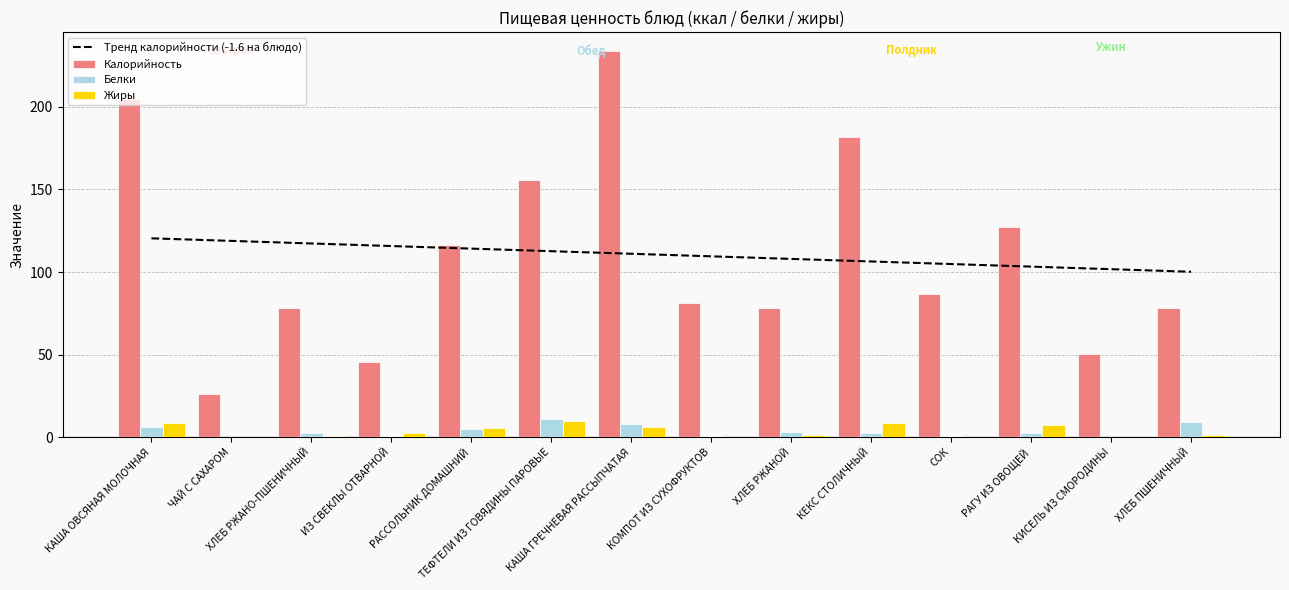

What is the label of the 13th bar from the right?

ЧАЙ С САХАРОМ